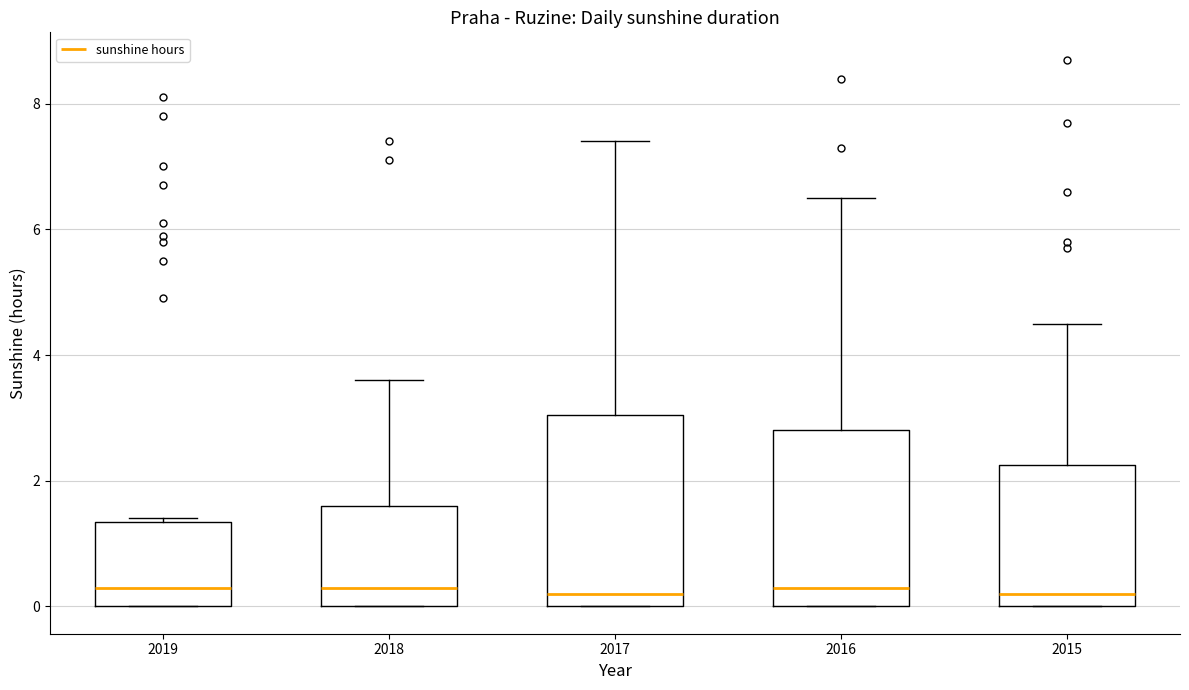

Reading left to right, read every box against the y-axis: the position of its median line, the range the box covers, and the ends of its whiskers. The values are not printed on the chart, so give them approximately, as read against the axis.

2019: median 0.4, box 0.0 to 1.4, whiskers 0.0 to 1.4
2018: median 0.4, box 0.0 to 1.6, whiskers 0.0 to 3.6
2017: median 0.2, box 0.0 to 3.0, whiskers 0.0 to 7.4
2016: median 0.4, box 0.0 to 2.8, whiskers 0.0 to 6.6
2015: median 0.2, box 0.0 to 2.2, whiskers 0.0 to 4.6